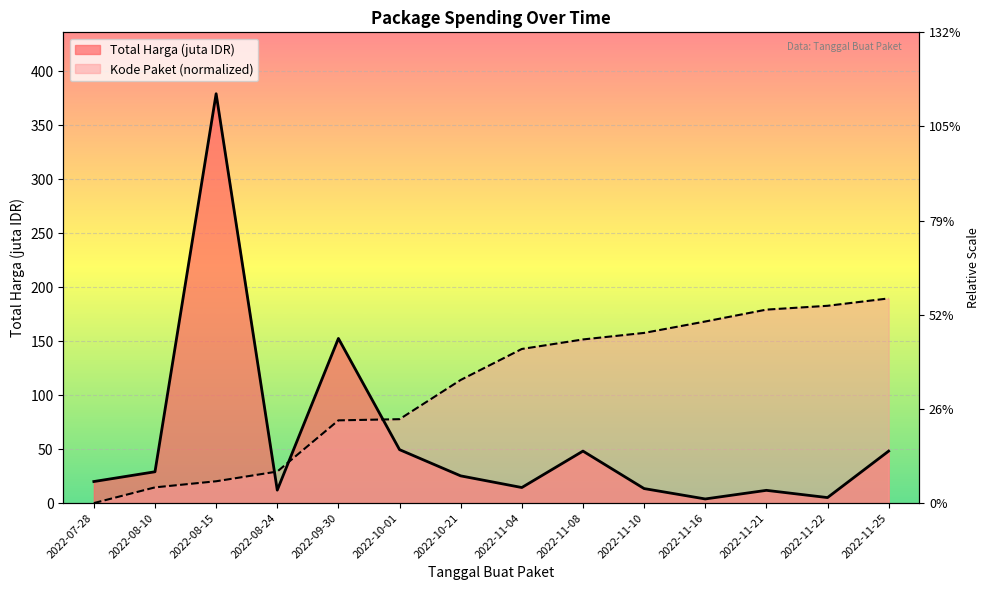

At which category is the sum across all series the highest?

2022-08-15